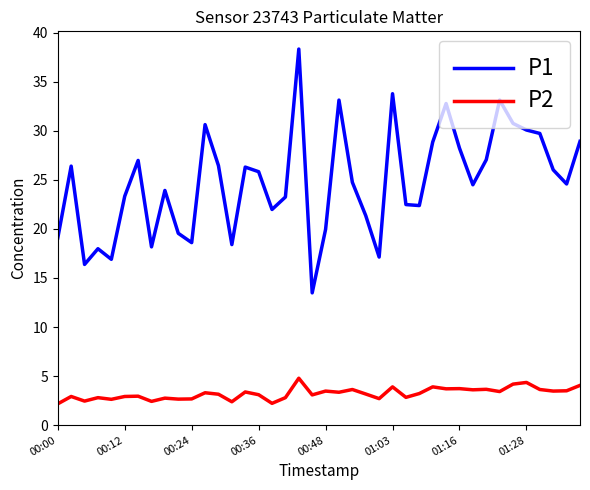

Count the number of categories in the chart.

40